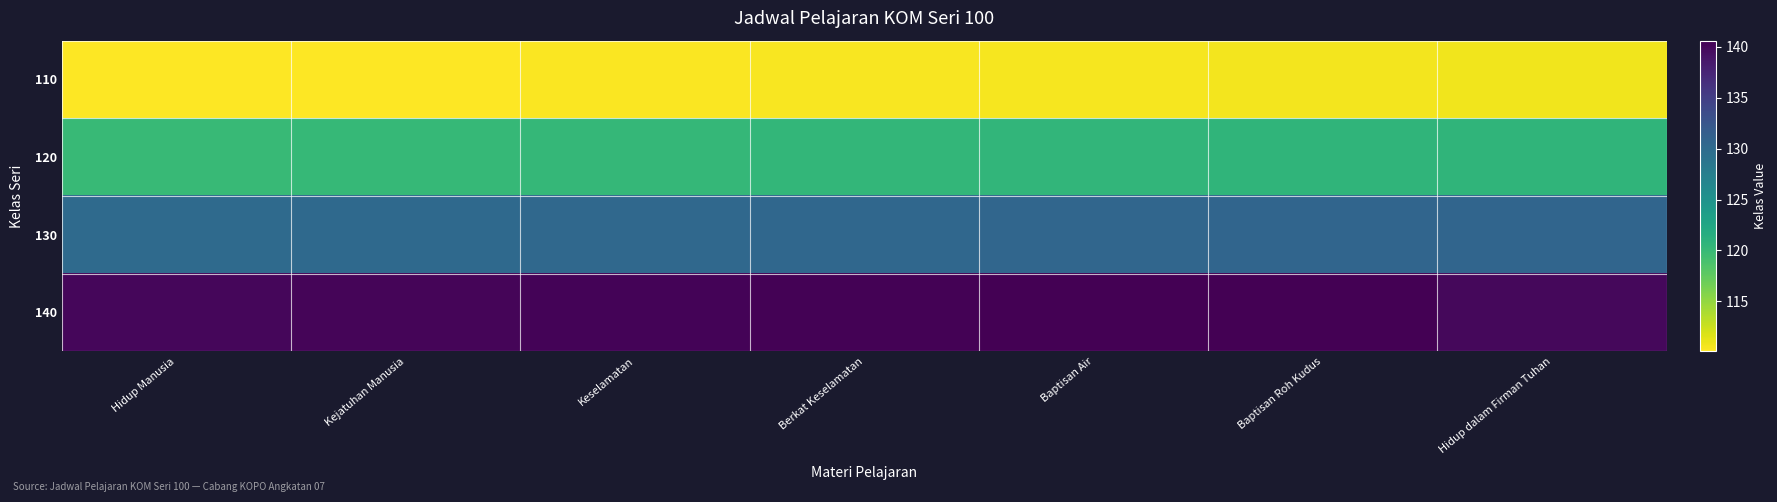

Reading left to right, what are all the values shown in this chart?

110: Hidup Manusia=110.1	Kejatuhan Manusia=110.2	Keselamatan=110.3	Berkat Keselamatan=110.4	Baptisan Air=110.5	Baptisan Roh Kudus=110.6	Hidup dalam Firman Tuhan=110.7
120: Hidup Manusia=120.1	Kejatuhan Manusia=120.2	Keselamatan=120.3	Berkat Keselamatan=120.4	Baptisan Air=120.5	Baptisan Roh Kudus=120.6	Hidup dalam Firman Tuhan=120.7
130: Hidup Manusia=130.1	Kejatuhan Manusia=130.2	Keselamatan=130.3	Berkat Keselamatan=130.4	Baptisan Air=130.5	Baptisan Roh Kudus=130.6	Hidup dalam Firman Tuhan=130.7
140: Hidup Manusia=140.1	Kejatuhan Manusia=140.2	Keselamatan=140.3	Berkat Keselamatan=140.4	Baptisan Air=140.5	Baptisan Roh Kudus=140.6	Hidup dalam Firman Tuhan=140.0